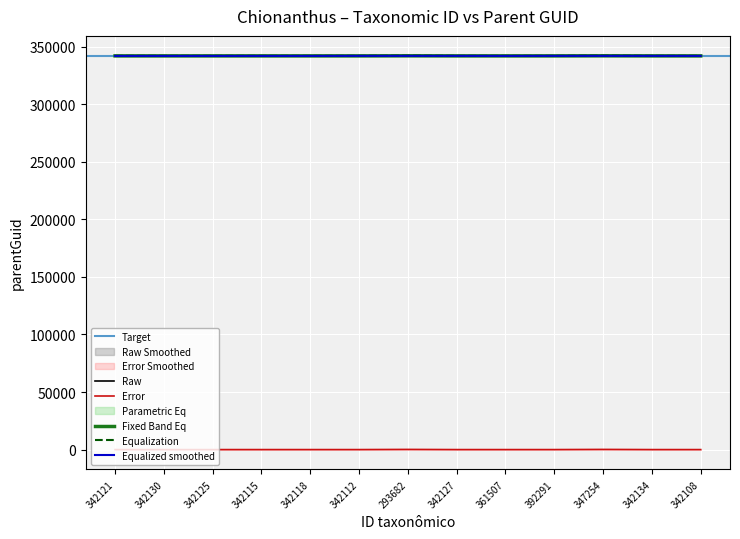

The chart shows a value of 342108 at 347254. True or false?

True